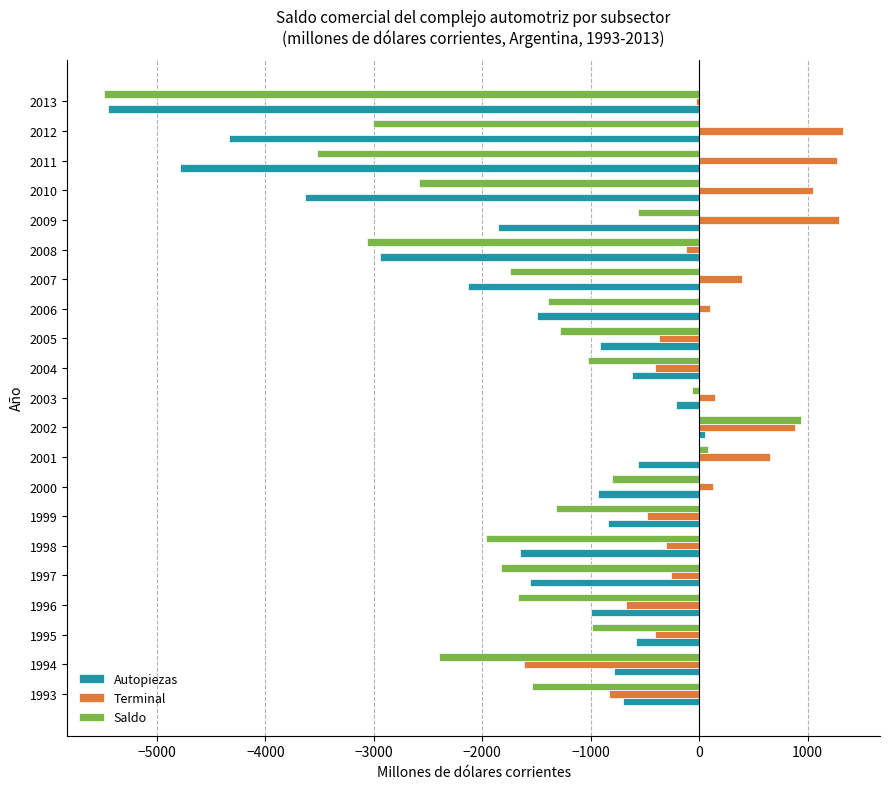

At which category is the sum across all series the highest?

2002